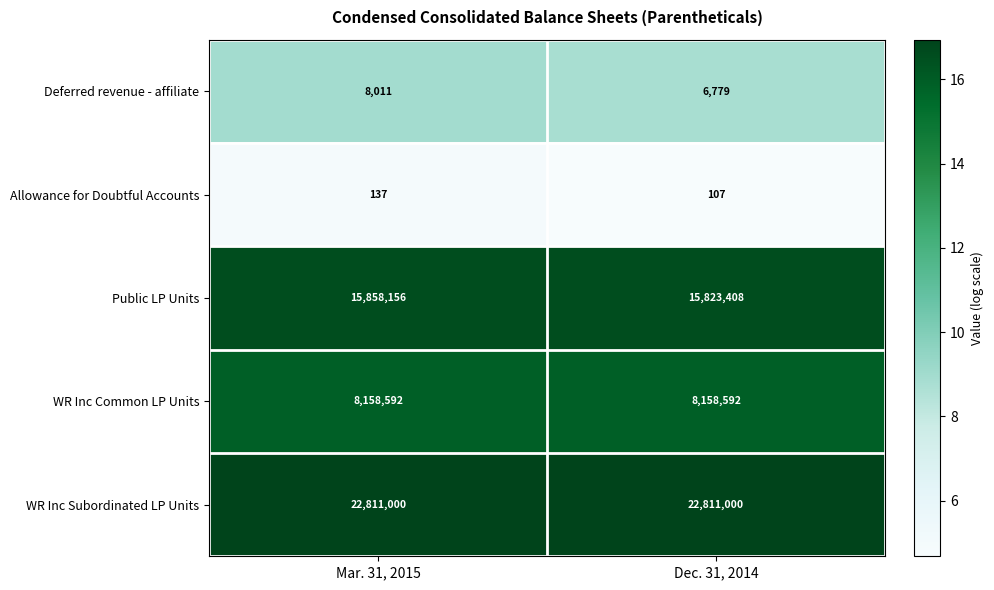

What is the average value of the Allowance for Doubtful Accounts series?

122